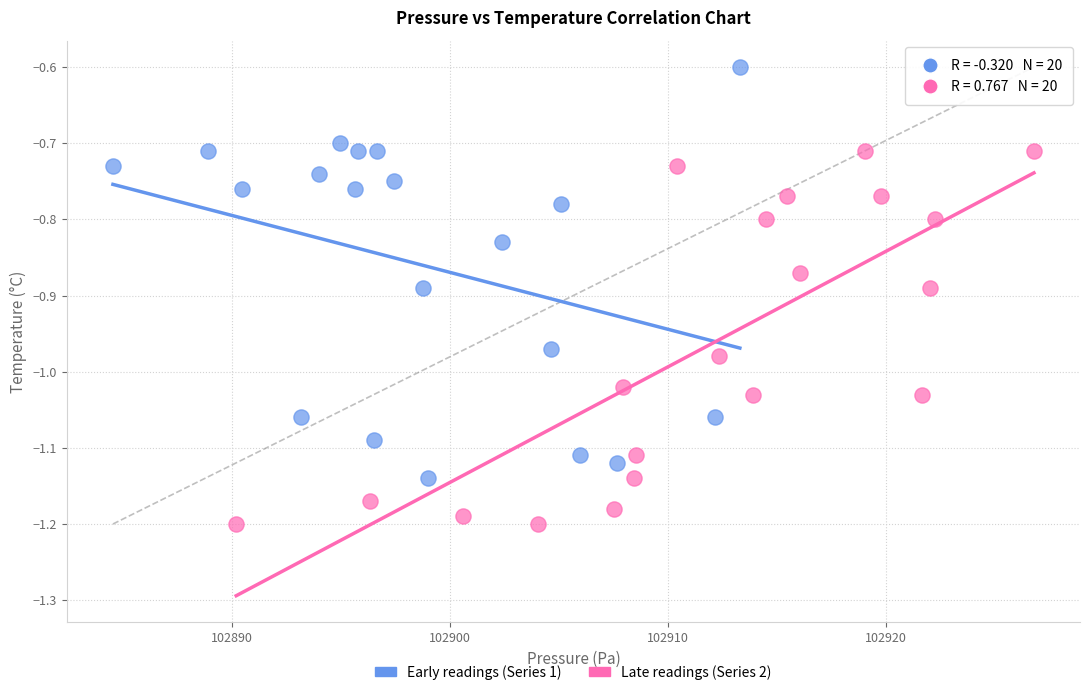

What are all the series names shown in the legend?

Early readings (Series 1), Late readings (Series 2)